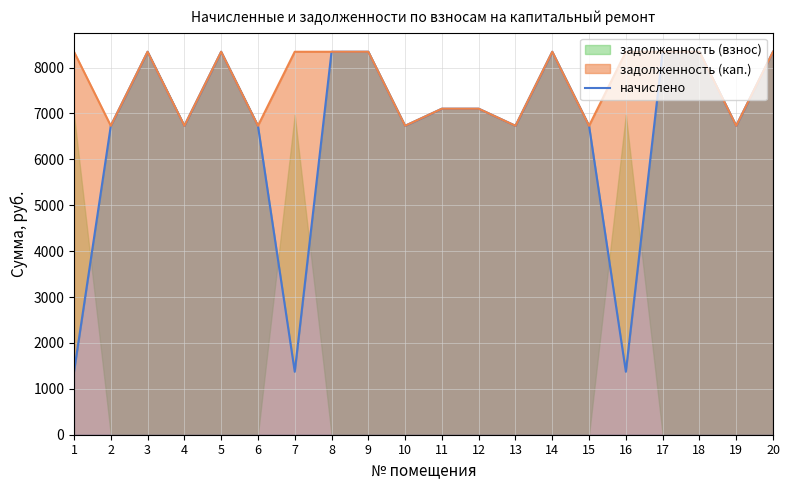

What value does the data have at 5?

8345.2